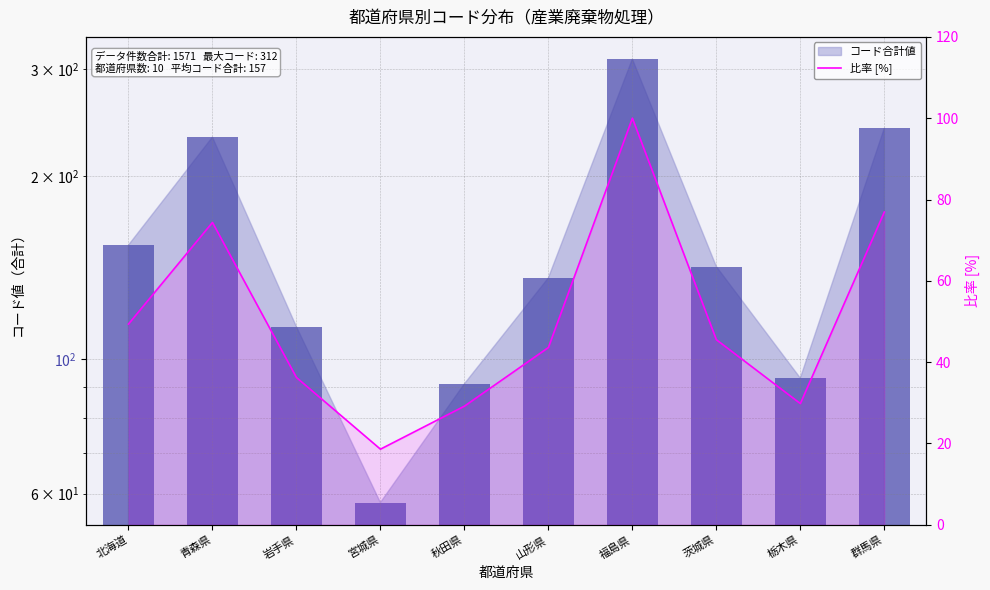

List the labels in order of コード合計値（バー） value, smallest first.

宮城県, 秋田県, 栃木県, 岩手県, 山形県, 茨城県, 北海道, 青森県, 群馬県, 福島県